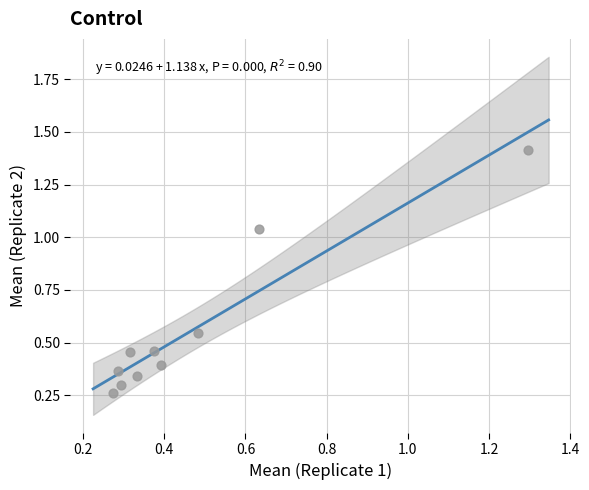

What is the average Y value?

0.6